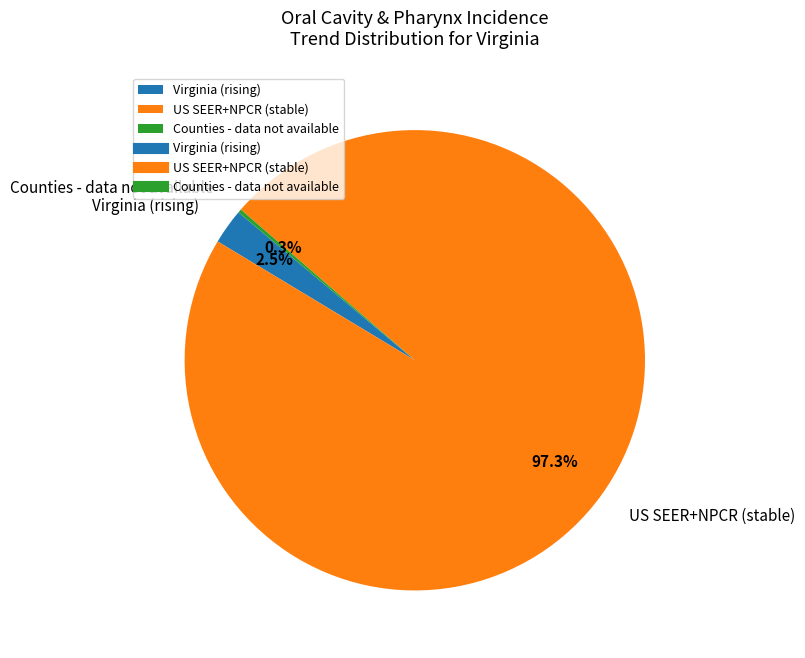

Which category accounts for the majority?

US SEER+NPCR (stable)